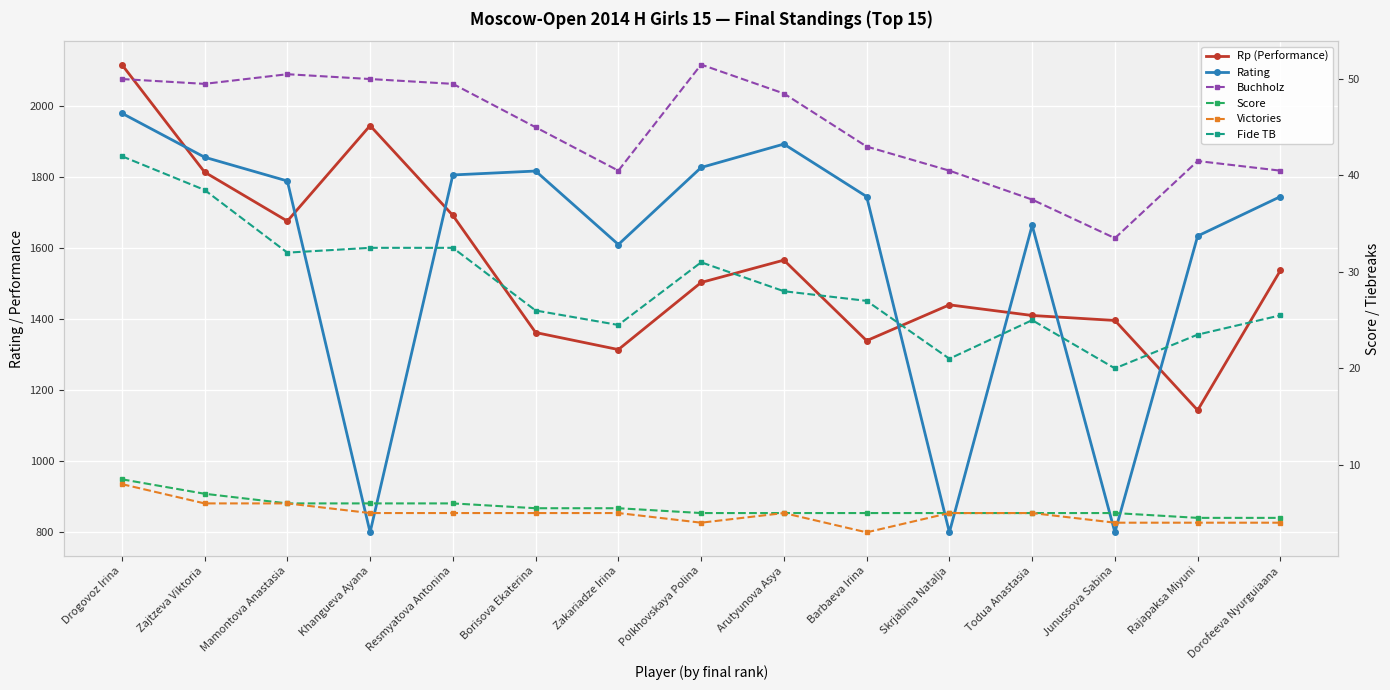

At how many categories does at least one series exceed 494?

15